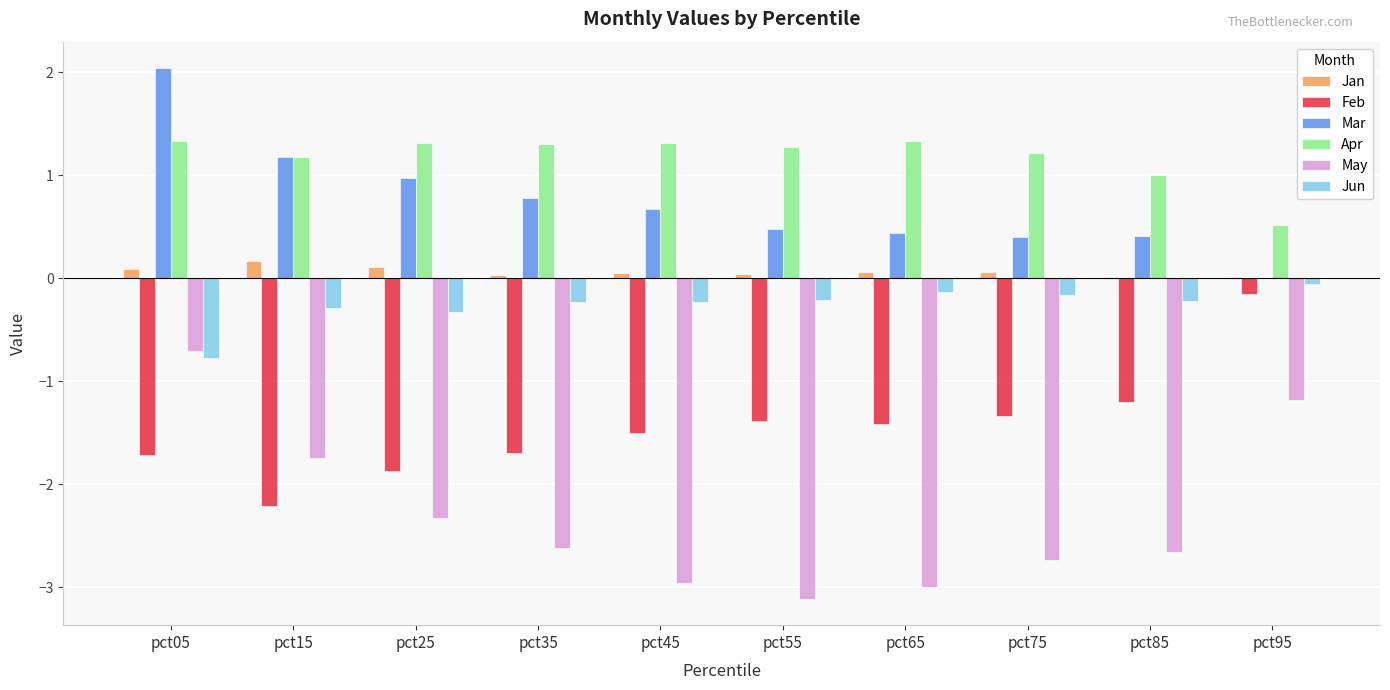

What is the total value across all series at pct65?

-2.7